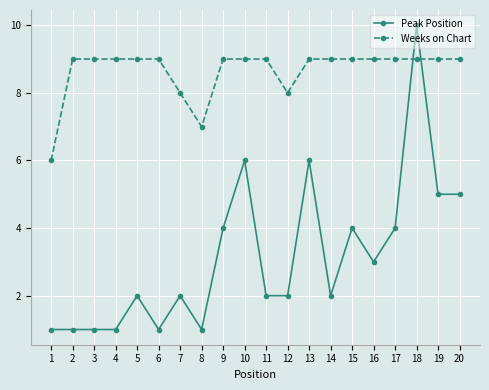

What is the difference between the maximum and minimum values in the Weeks on Chart series?

3